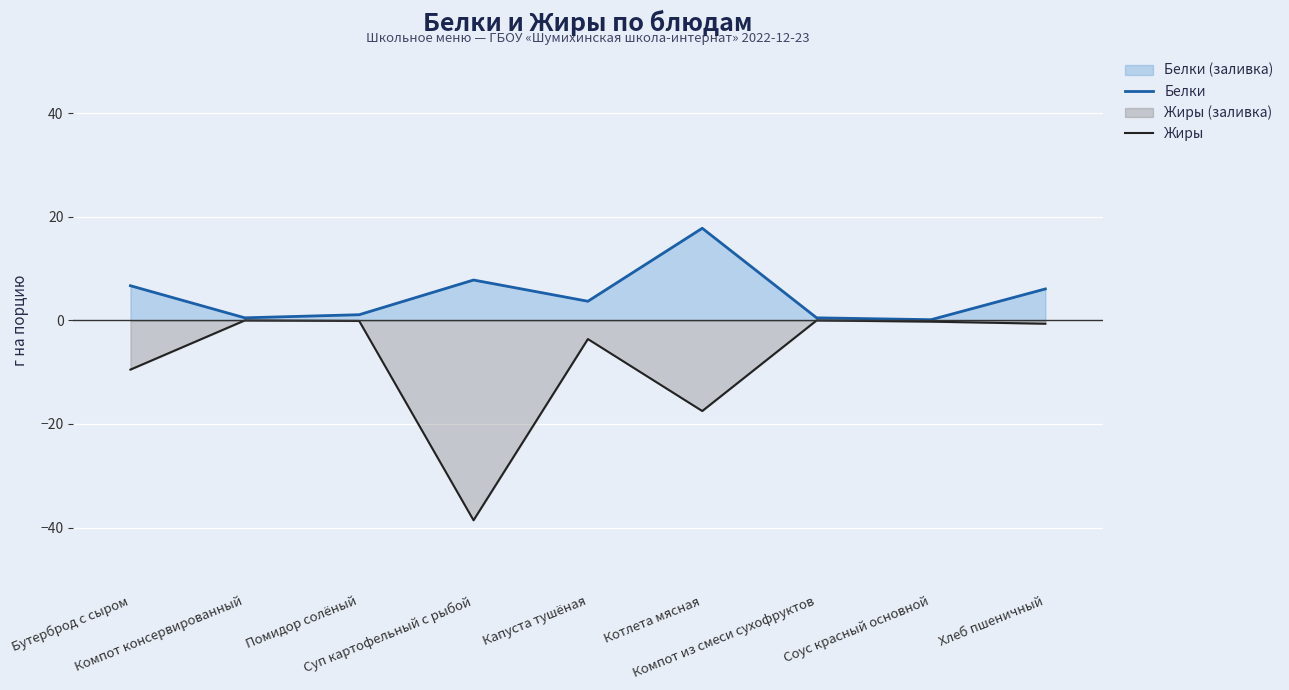

What is the difference between the maximum and minimum values in the Жиры series?

38.6